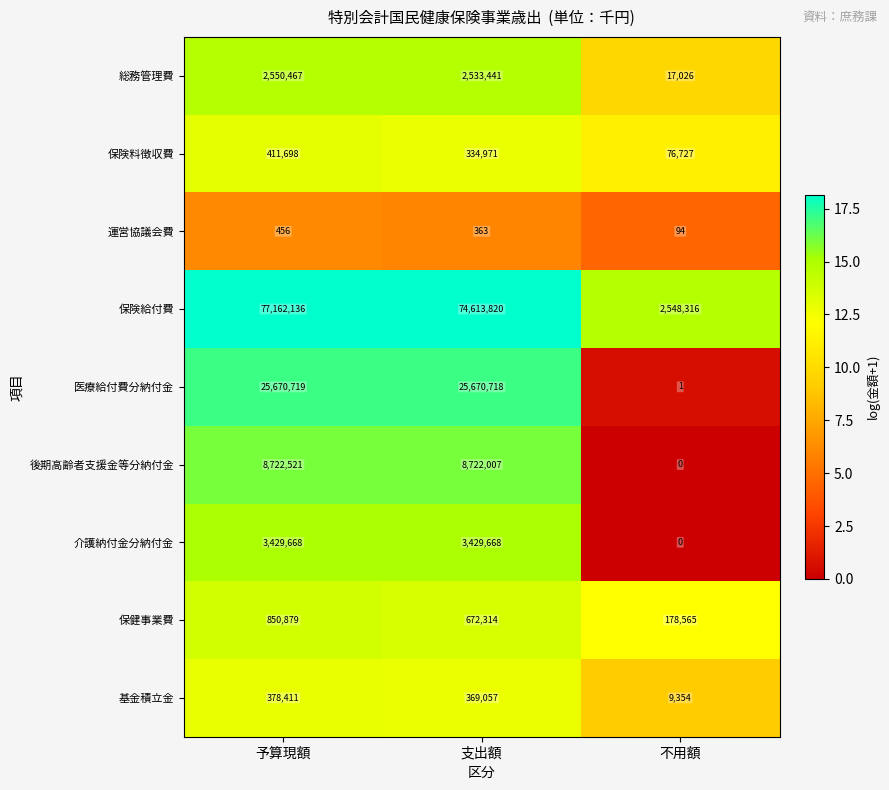

Count the number of categories in the chart.

3